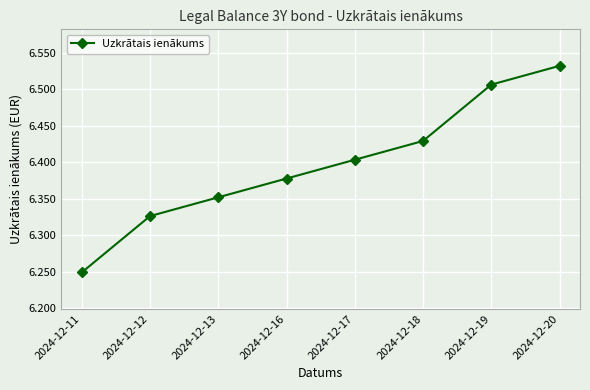

How many values are between 6 and 7?

8